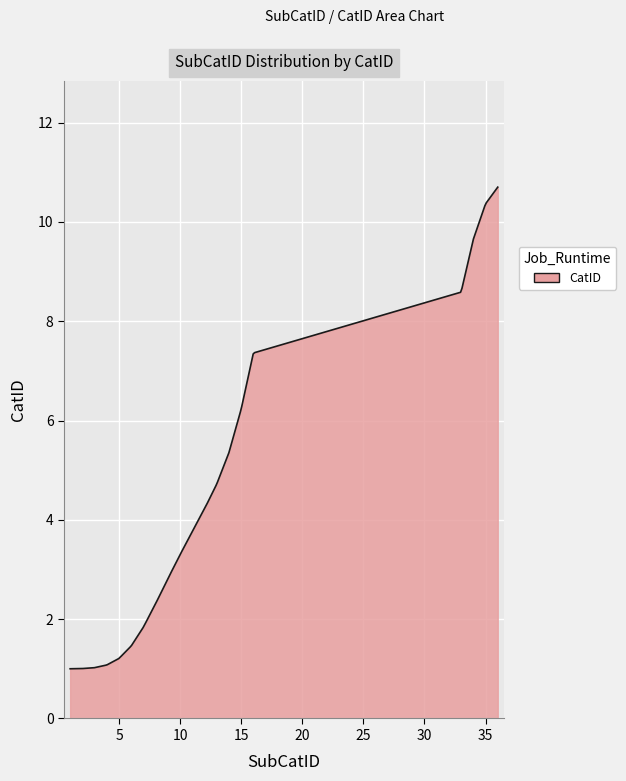

What is the difference between the maximum and minimum values?

9.7